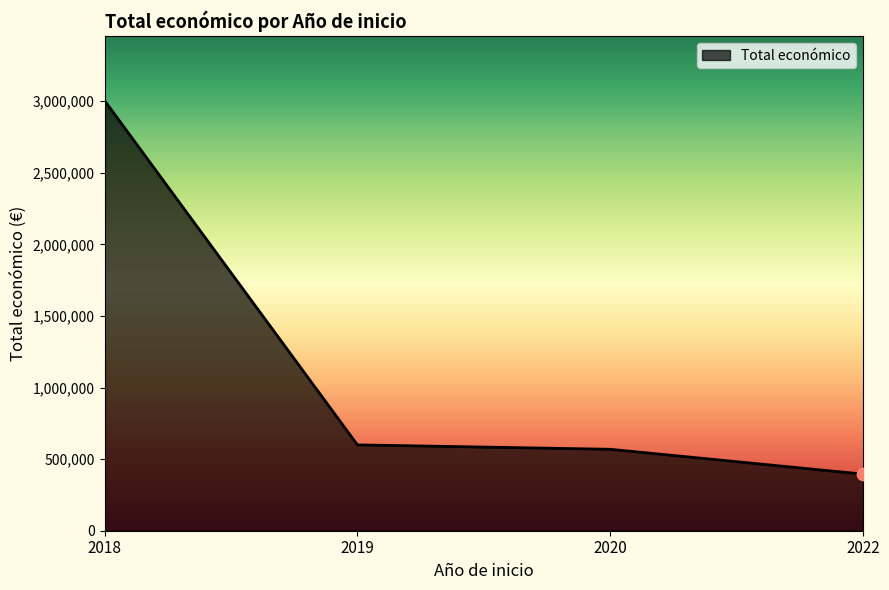

What is the ratio of the value at 2018 to the value at 2020?

5.3